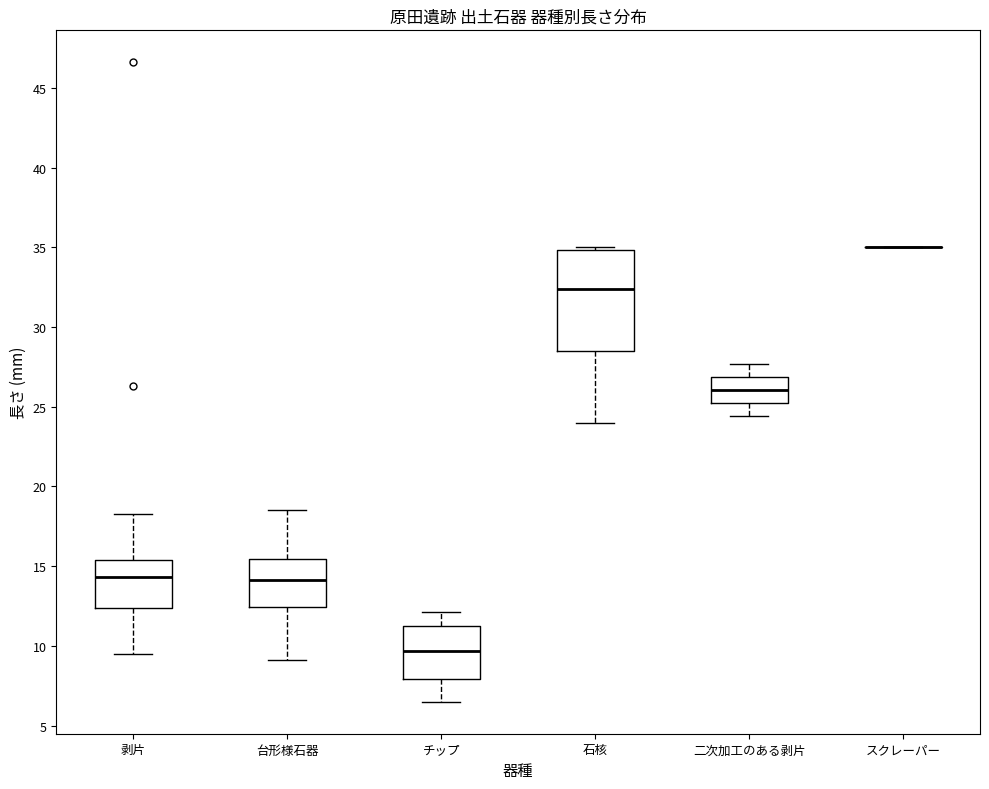

Reading left to right, read every box against the y-axis: the position of its median line, the range the box covers, and the ends of its whiskers. The values are not printed on the chart, so give them approximately, as read against the axis.

剥片: median 14.5, box 12.5 to 15.5, whiskers 9.5 to 18.5
台形様石器: median 14.0, box 12.5 to 15.5, whiskers 9.0 to 18.5
チップ: median 9.5, box 8.0 to 11.5, whiskers 6.5 to 12.0
石核: median 32.5, box 28.5 to 35.0, whiskers 24.0 to 35.0 (just above the box's upper edge)
二次加工のある剥片: median 26.0, box 25.0 to 27.0, whiskers 24.5 to 27.5
スクレーパー: box collapsed to a line at 35.0, whiskers 35.0 to 35.0